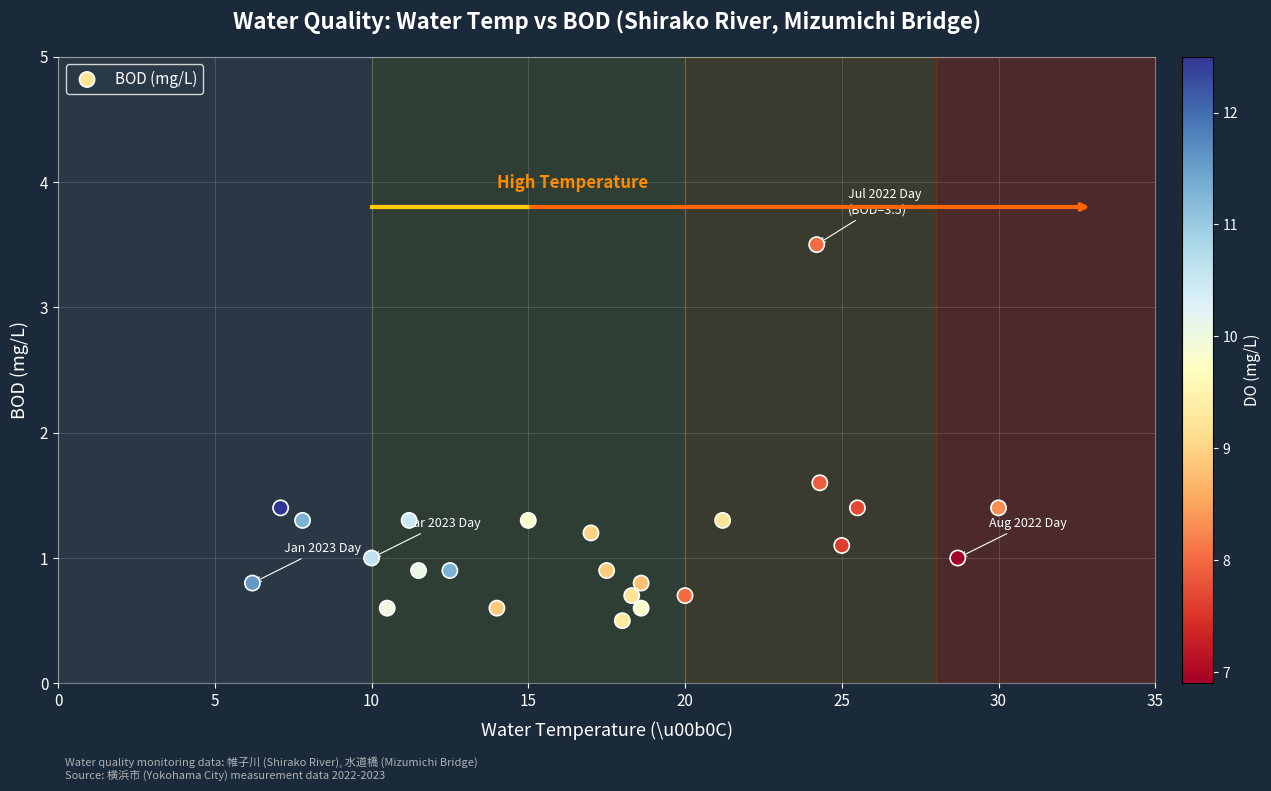

What Y value in the scatter plot is closest to 2?

1.6